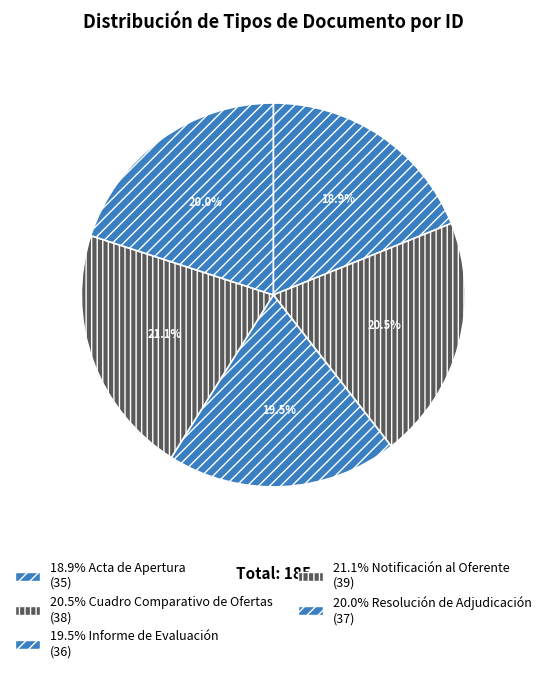

How many segments does this pie chart have?

5